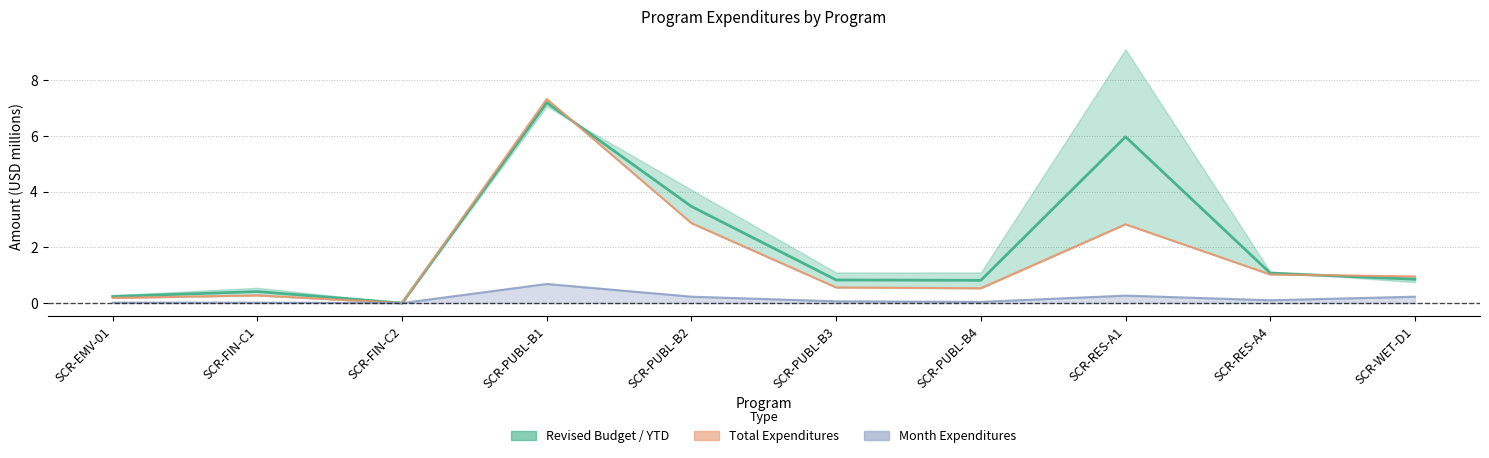

Which category has the highest value across all series?

SCR-PUBL-B1